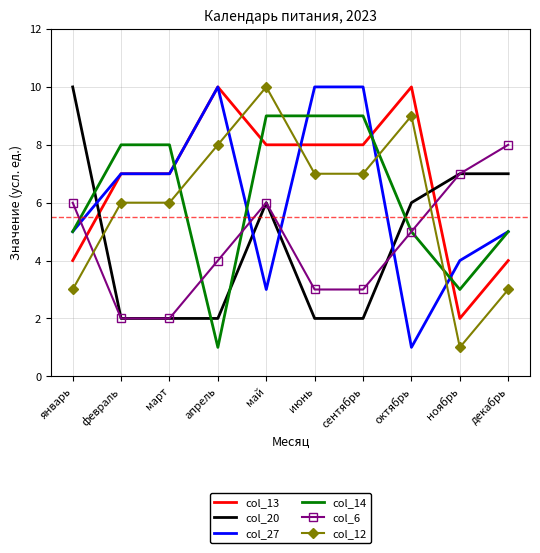

Which series has the largest total across all categories?

col_13